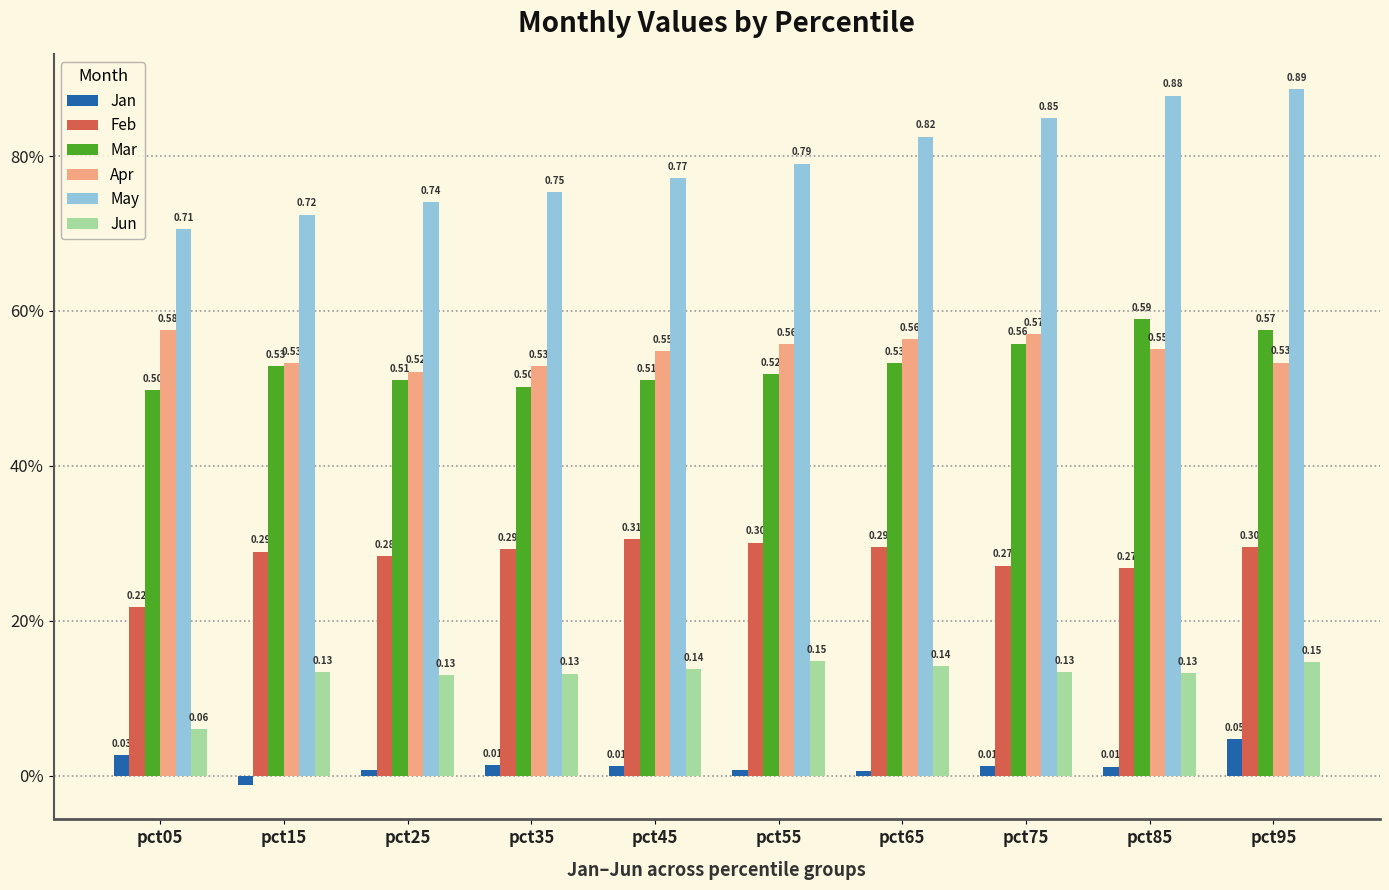

At pct85, list the series in order from largest to smallest.

May, Mar, Apr, Feb, Jun, Jan